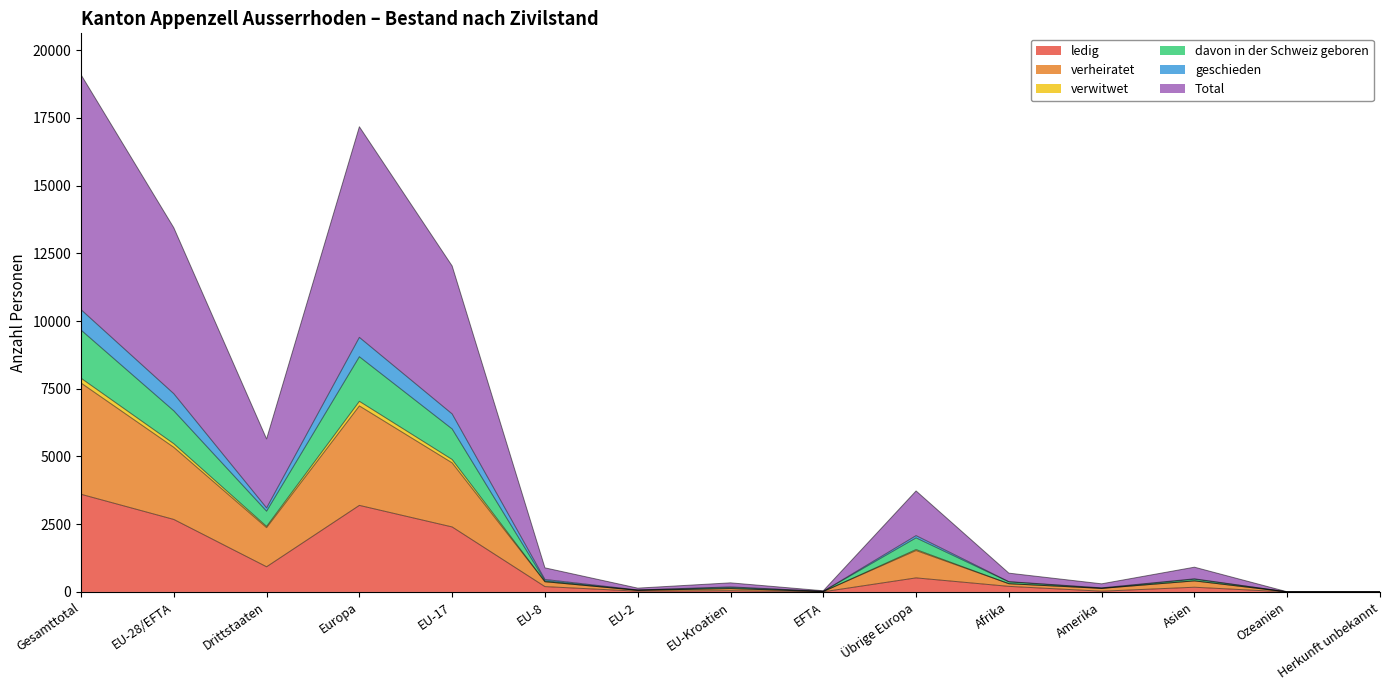

Between EU-8 and Ozeanien, which is larger?

EU-8